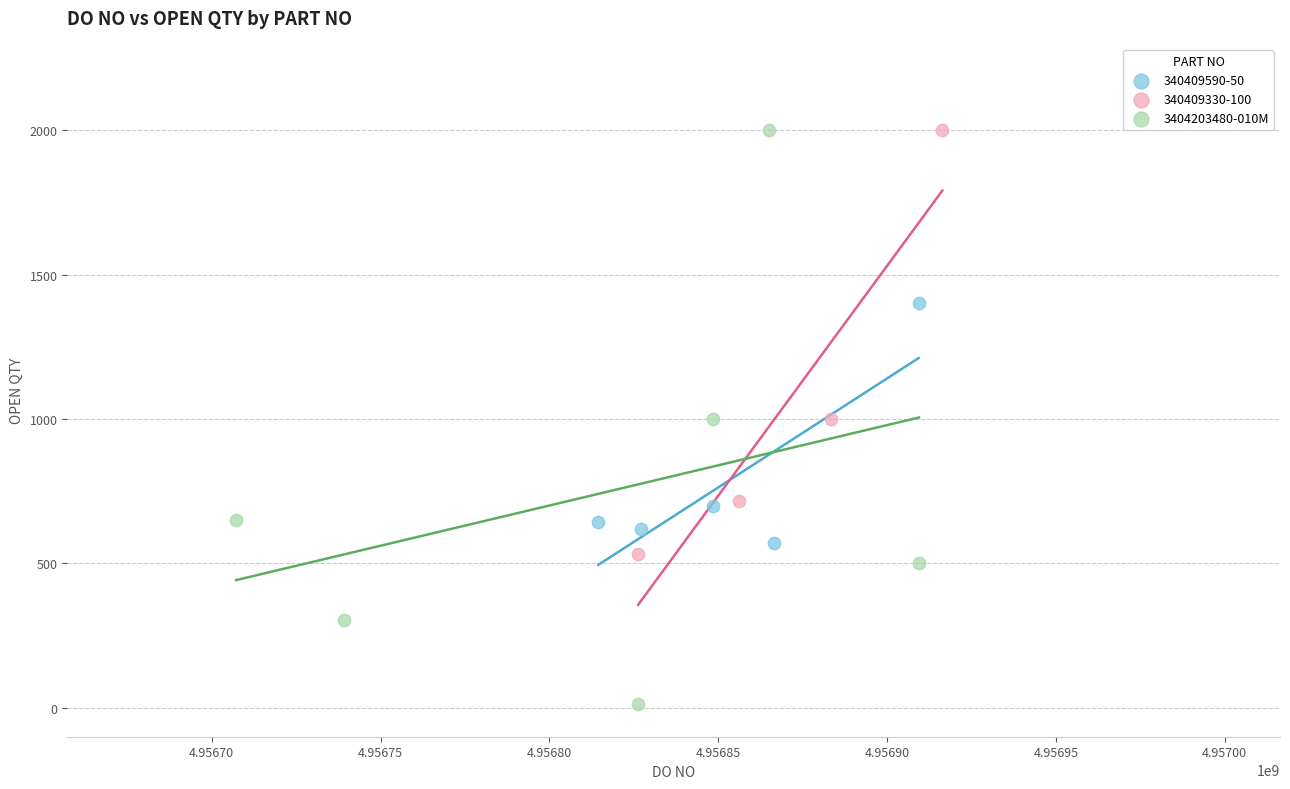

Which series has the widest spread of Y values?

3404203480-010M